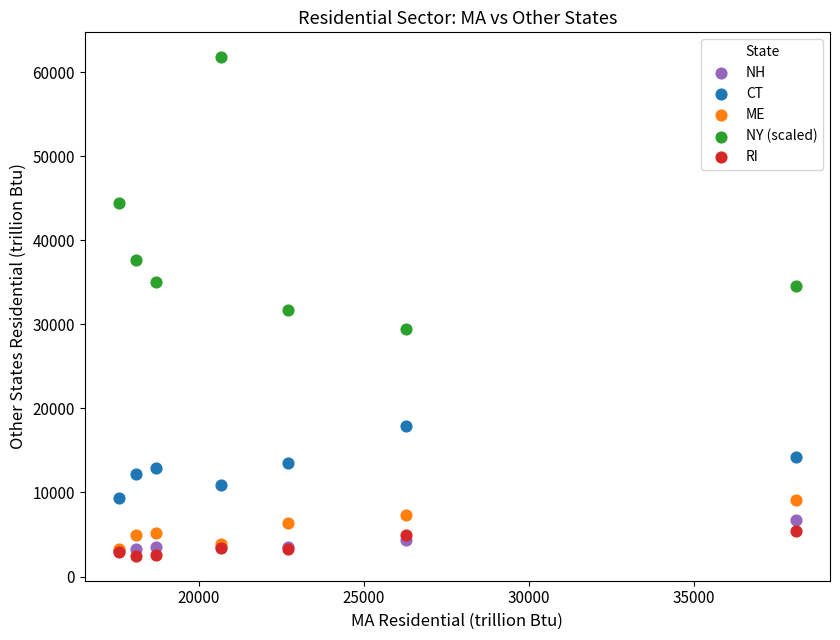

Which series reaches the minimum Y coordinate?

RI